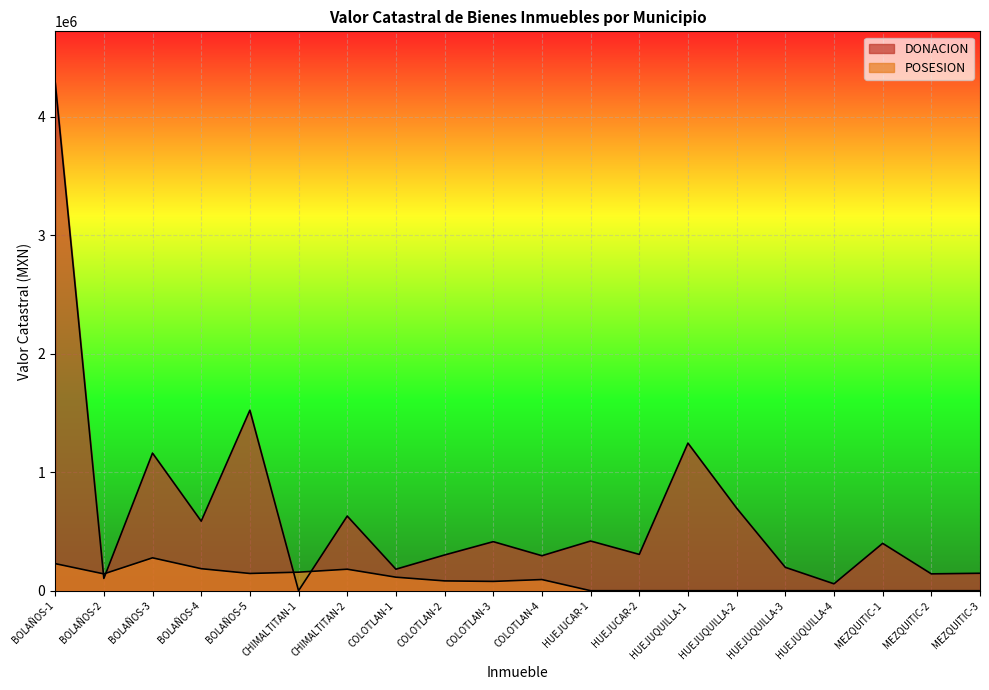

What is the maximum value shown in the chart?

4292651.0